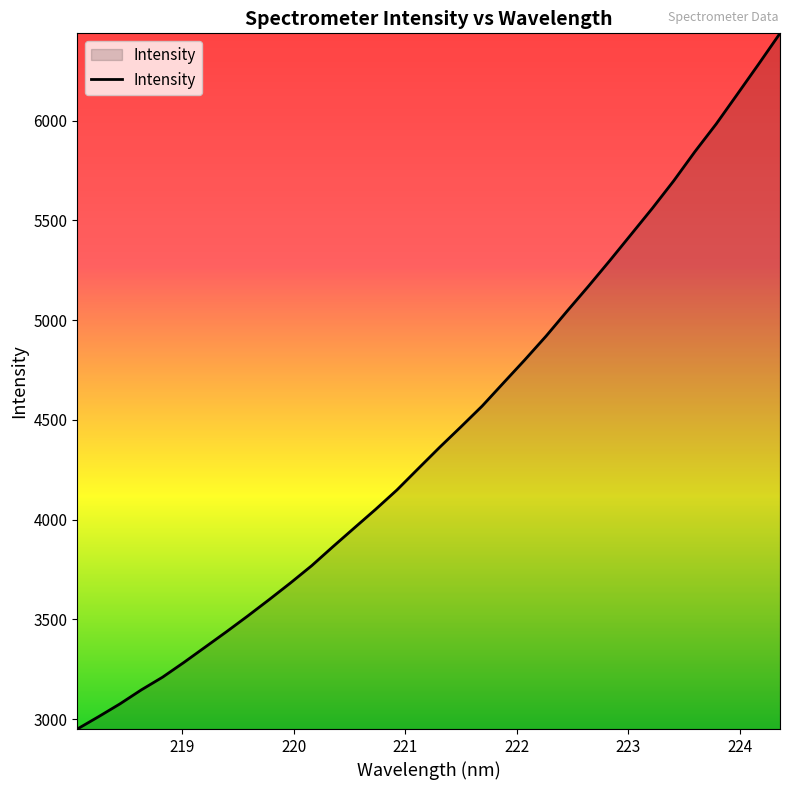

What is the sum of all values?

151006.2